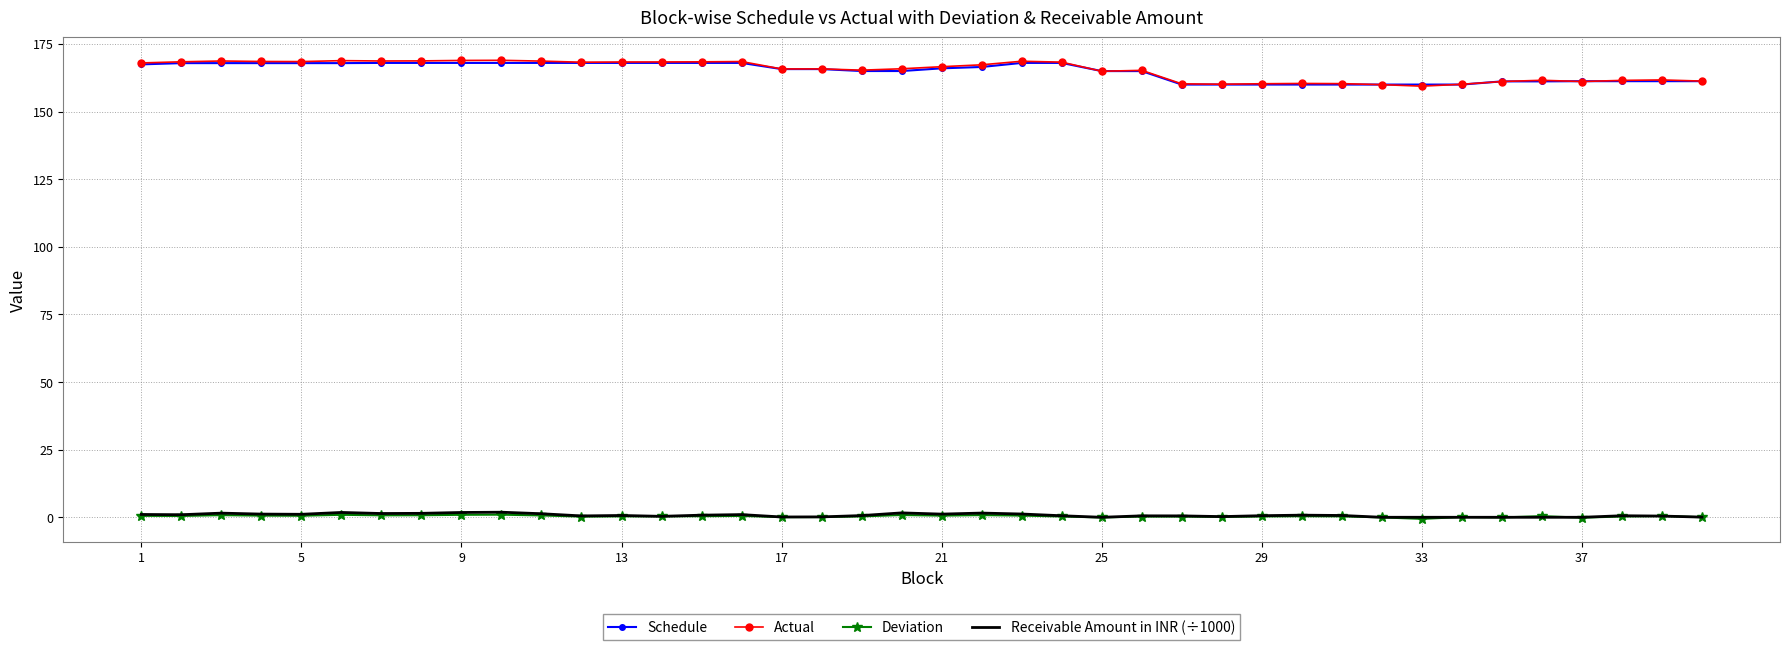

Which series has the widest spread of values?

Actual